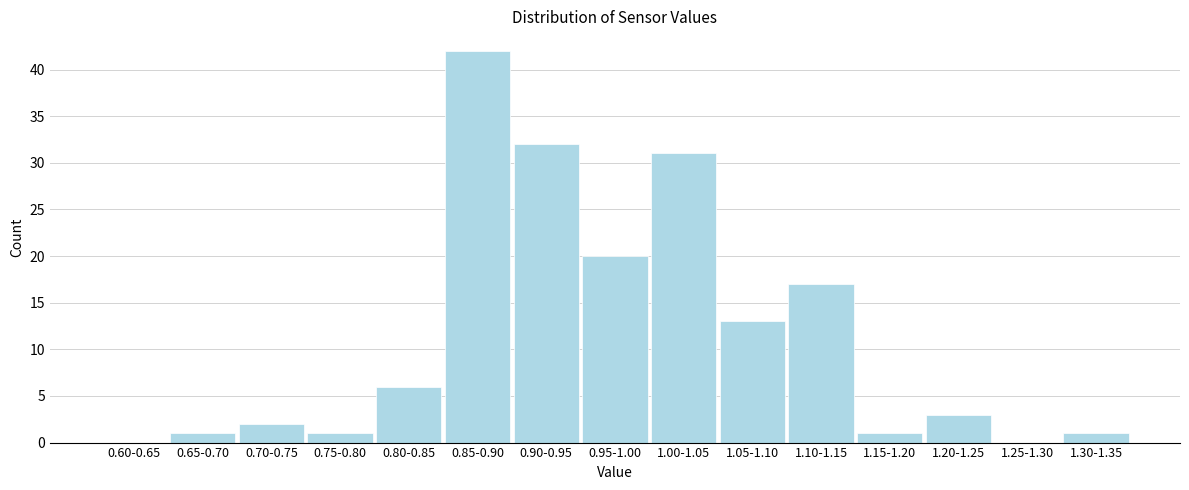

Reading right to left, extract all data points from this chart.

1.30-1.35=1	1.25-1.30=0	1.20-1.25=3	1.15-1.20=1	1.10-1.15=17	1.05-1.10=13	1.00-1.05=31	0.95-1.00=20	0.90-0.95=32	0.85-0.90=42	0.80-0.85=6	0.75-0.80=1	0.70-0.75=2	0.65-0.70=1	0.60-0.65=0